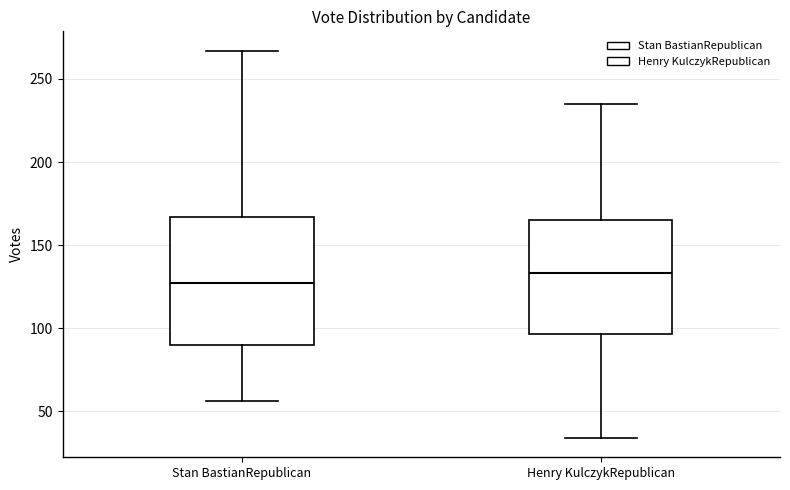

Which box's median line is the lowest?

Stan BastianRepublican